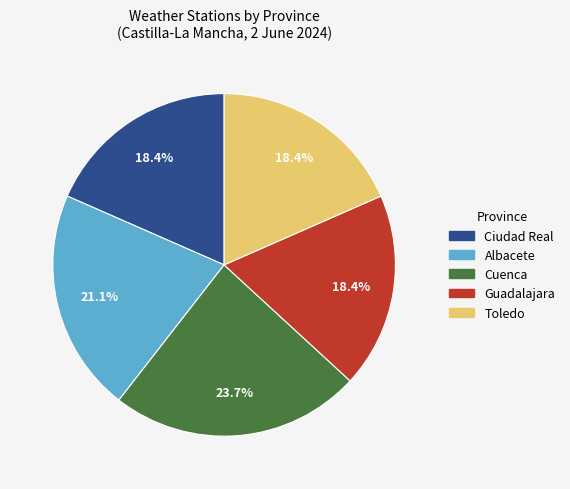

Do Guadalajara and Cuenca together represent more than half of the pie?

No